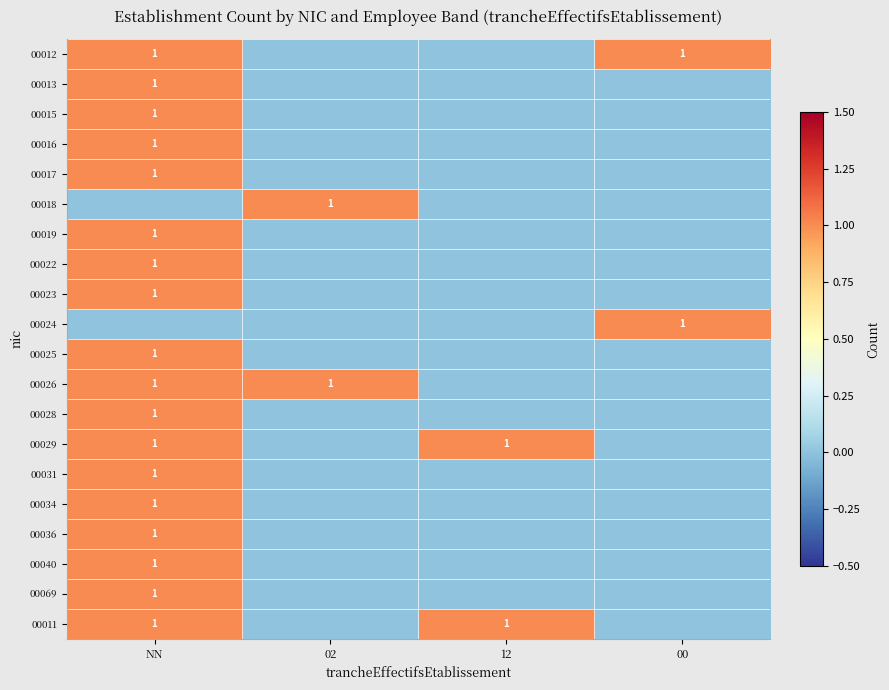

What is the total value across all series at 12?

2